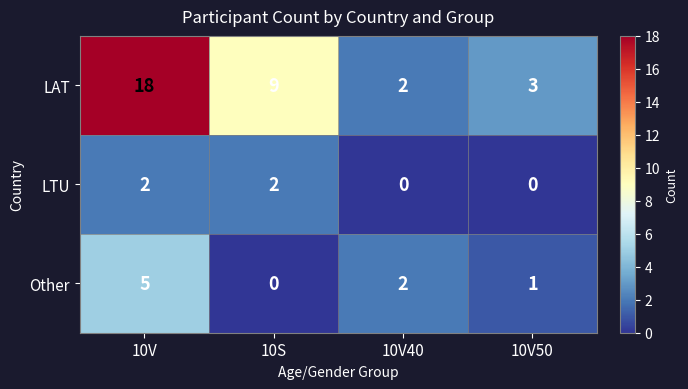

The value of LAT at 10V50 is 2. True or false?

False